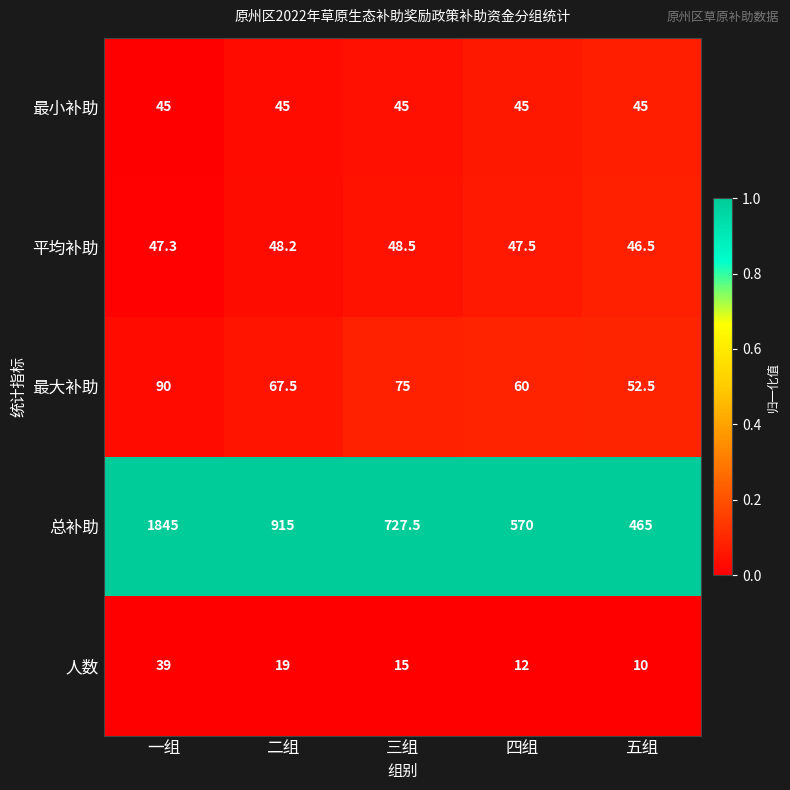

What is the spread (max minus min) of values at 四组?

558.0